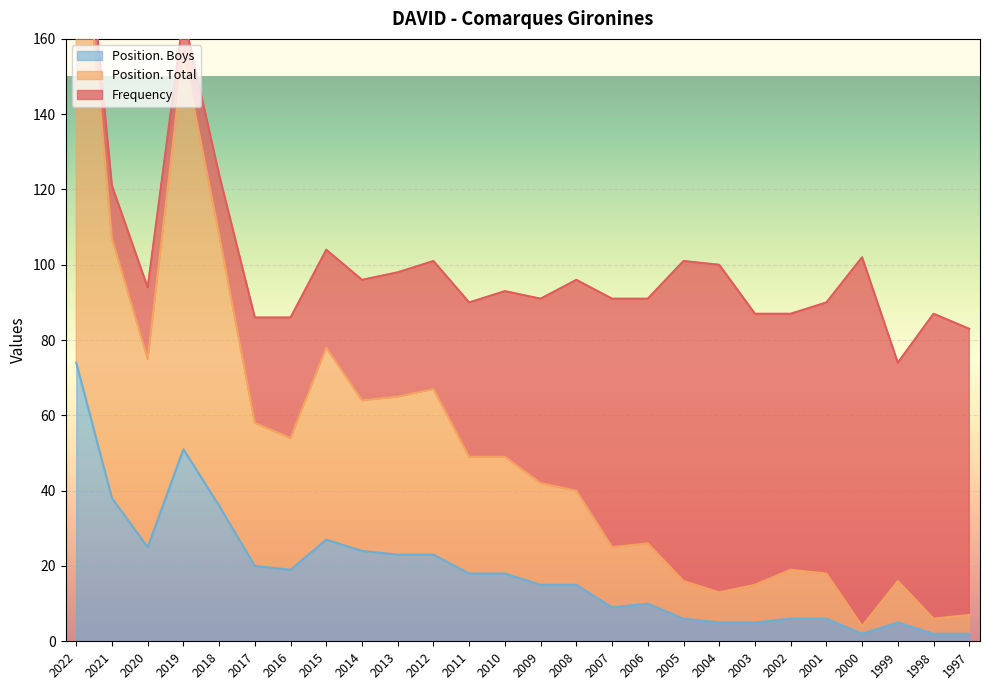

Which category has the lowest value in the Position. Boys series?

2000